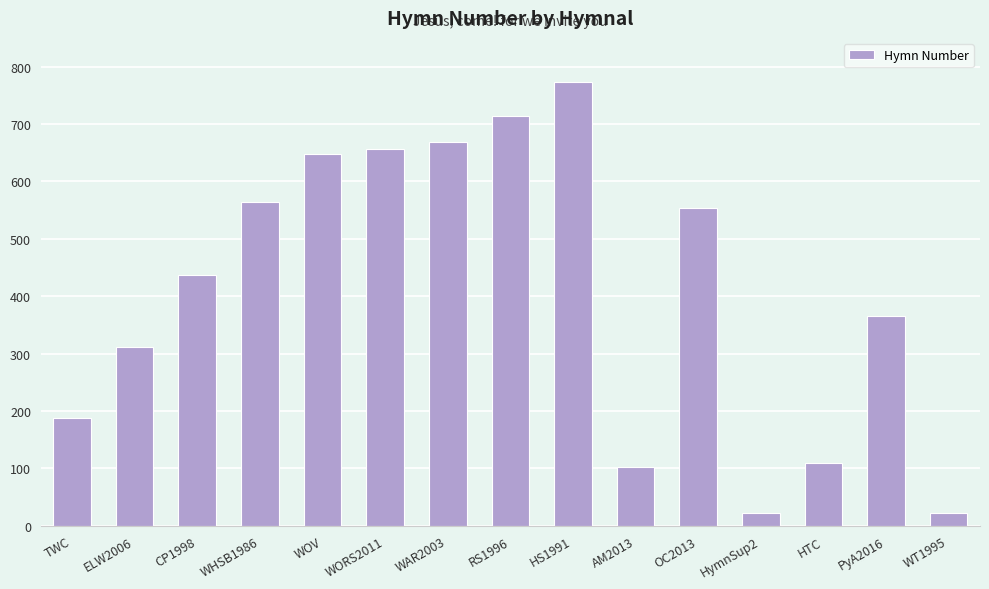

Which has a higher value, WAR2003 or TWC?

WAR2003